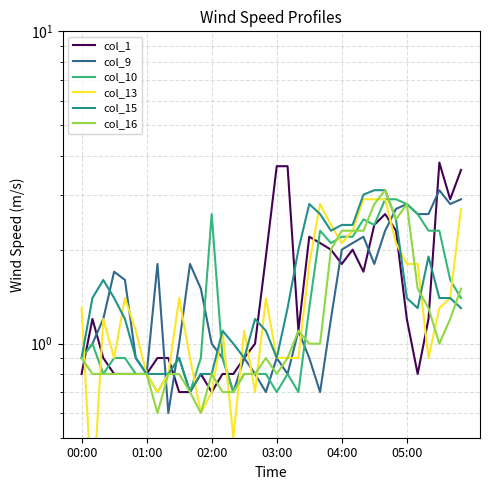

Reading left to right, what are all the values shown in this chart?

col_1: 0.8	1.2	0.9	0.8	0.8	0.8	0.8	0.9	0.9	0.7	0.7	0.8	0.7	0.8	0.8	0.9	1.0	1.9	3.7	3.7	1.1	2.2	2.1	2.0	1.8	2.0	1.7	2.4	2.6	2.3	1.2	0.8	1.2	3.8	2.9	3.6
col_9: 0.9	1.0	1.2	1.7	1.6	0.9	0.8	1.8	0.6	1.0	1.8	1.5	1.0	0.9	0.7	0.9	0.8	0.7	0.9	0.8	1.1	0.9	0.7	1.2	2.0	2.1	2.2	1.8	2.3	2.7	2.8	2.6	2.6	3.1	2.8	2.9
col_10: 0.9	1.0	0.8	0.9	0.9	0.8	0.8	0.7	0.8	0.9	0.7	0.9	2.6	0.9	0.7	0.8	0.8	0.8	0.7	0.8	0.7	1.3	2.3	2.1	2.2	2.2	2.5	2.4	2.9	2.9	2.8	2.6	2.3	2.3	1.6	1.4
col_13: 1.3	0.3	1.2	0.9	1.4	1.1	0.8	0.7	0.8	1.4	0.9	0.6	0.7	1.1	0.5	1.1	0.7	1.4	0.9	0.9	0.9	1.8	2.8	2.4	2.1	2.3	2.9	2.9	2.9	2.1	1.8	1.8	0.9	1.3	1.4	2.7
col_15: 0.9	1.4	1.6	1.4	1.2	0.9	0.8	0.8	0.8	0.9	0.7	0.8	0.8	1.1	1.0	0.9	1.2	1.1	0.9	1.3	2.0	2.8	2.6	2.3	2.4	2.4	3.0	3.1	3.1	2.5	1.4	1.3	1.9	1.4	1.4	1.3
col_16: 0.9	0.8	0.8	0.8	0.8	0.8	0.8	0.6	0.8	0.8	0.7	0.6	0.8	0.7	0.7	0.8	0.8	0.9	0.8	0.9	1.1	1.0	1.0	2.0	2.3	2.3	2.3	2.8	3.1	2.5	2.8	1.5	1.3	1.0	1.2	1.5